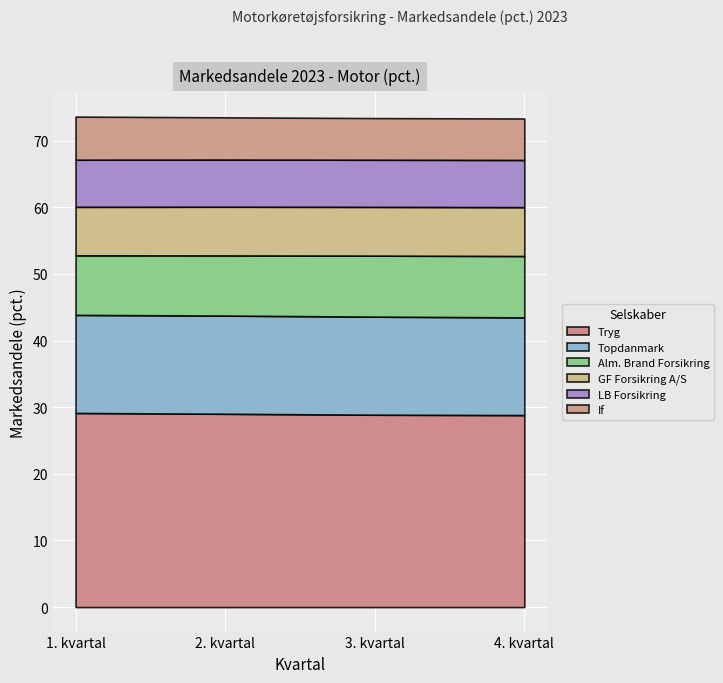

Read the Alm. Brand Forsikring value at 4. kvartal.

9.2